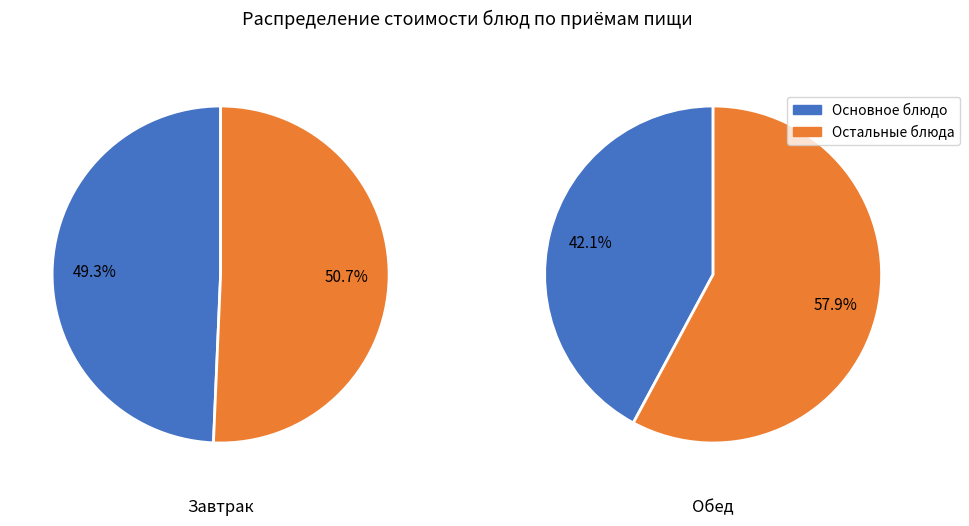

To the nearest percent, what is the difference between the 2 and 3 slice percentages?

16%